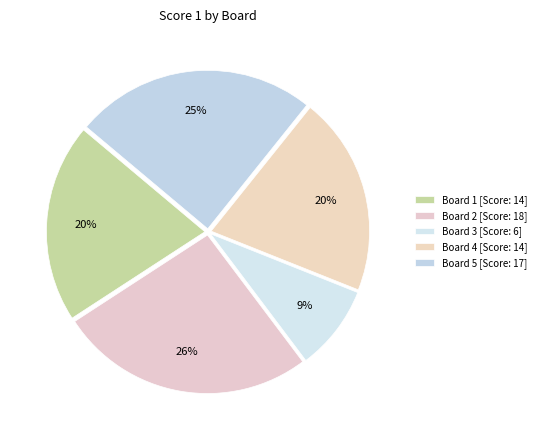

To the nearest percent, what is the difference between the largest and smallest slice percentages?

17%